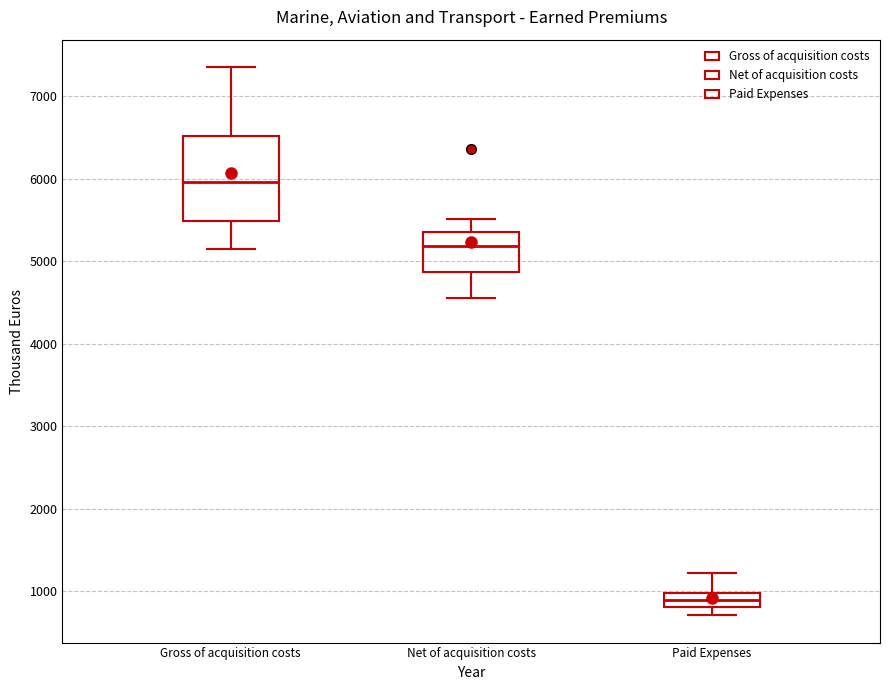

Reading left to right, read every box against the y-axis: the position of its median line, the range the box covers, and the ends of its whiskers. The values are not printed on the chart, so give them approximately, as read against the axis.

Gross of acquisition costs: median 6000, box 5500 to 6500, whiskers 5200 to 7400
Net of acquisition costs: median 5200, box 4900 to 5400, whiskers 4500 to 5500
Paid Expenses: median 900, box 800 to 1000, whiskers 700 to 1200